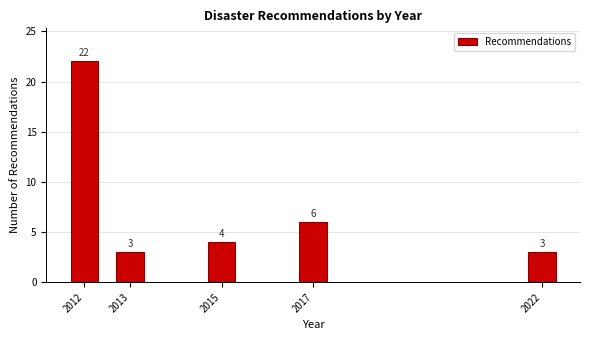

Reading right to left, transcribe all the data shown in this chart.

2022=3	2017=6	2015=4	2013=3	2012=22